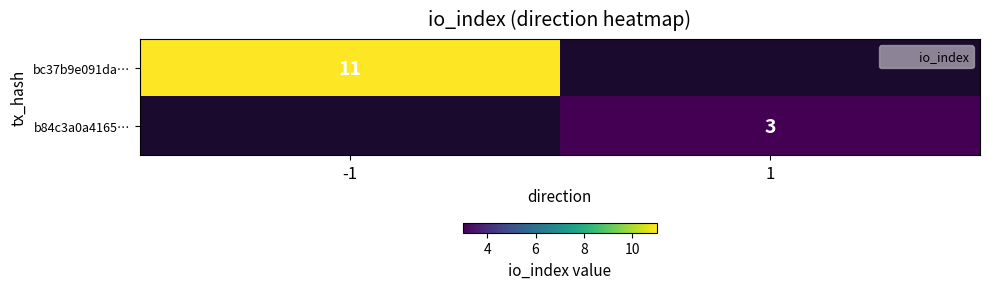

List the labels in order of bc37b9e091da… value, smallest first.

-1, 1